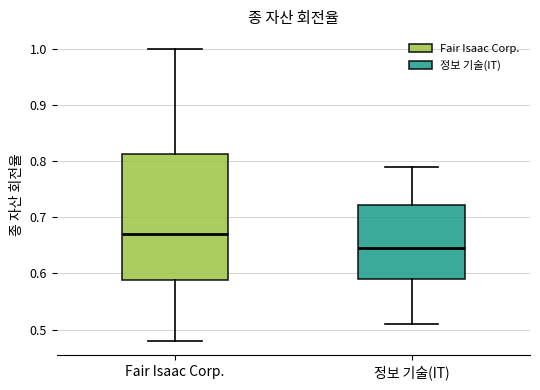

Where is the lower edge of the box for Fair Isaac Corp. on the y-axis? The values are not printed on the chart, so give them approximately, as read against the axis.

0.59